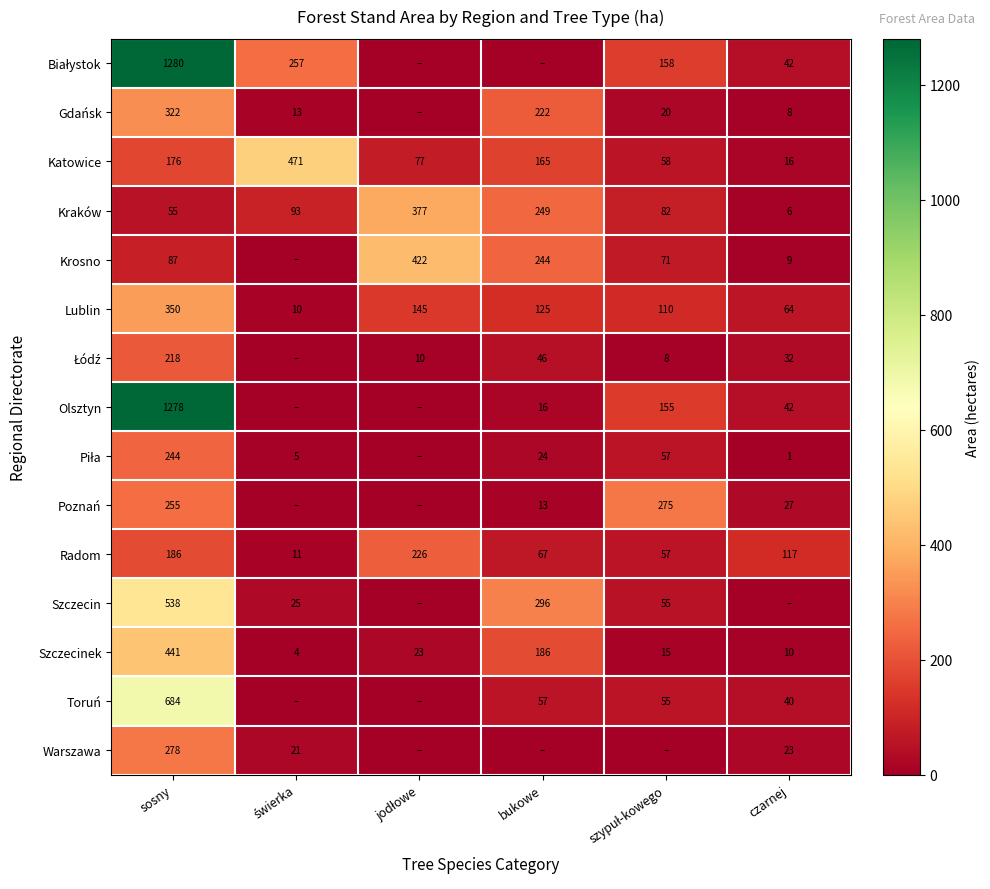

What is the highest value of the Lublin series?

350